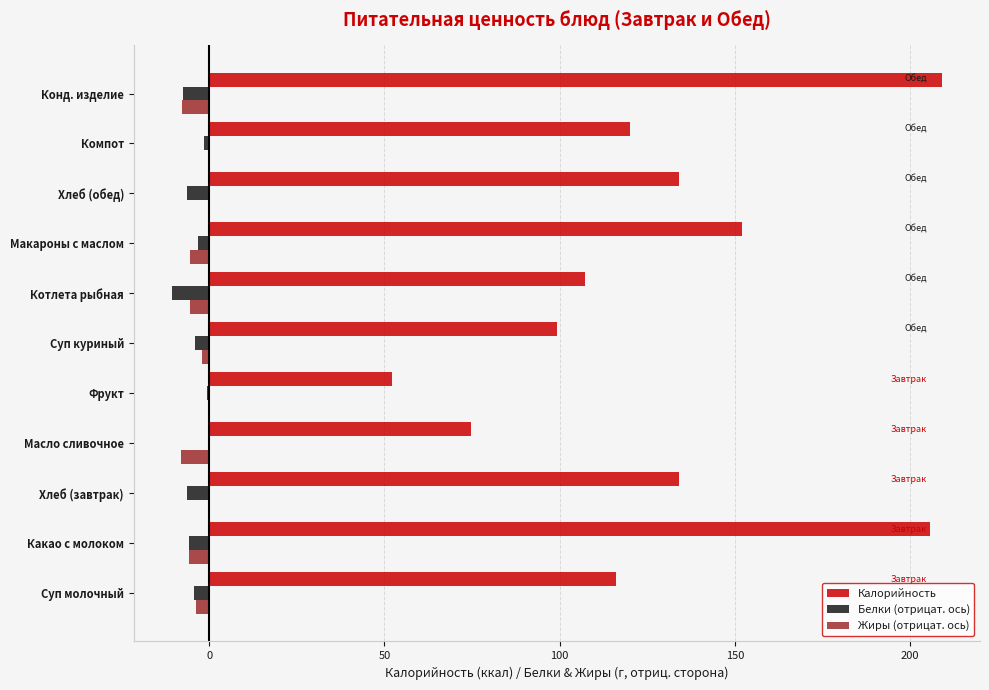

What is the sum of all Белки (отрицат. ось) values?

-51.3